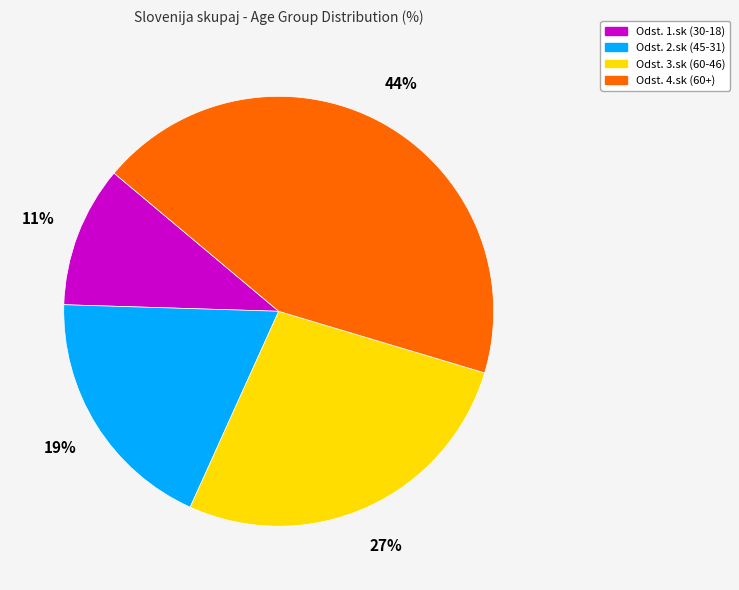

How many segments does this pie chart have?

4